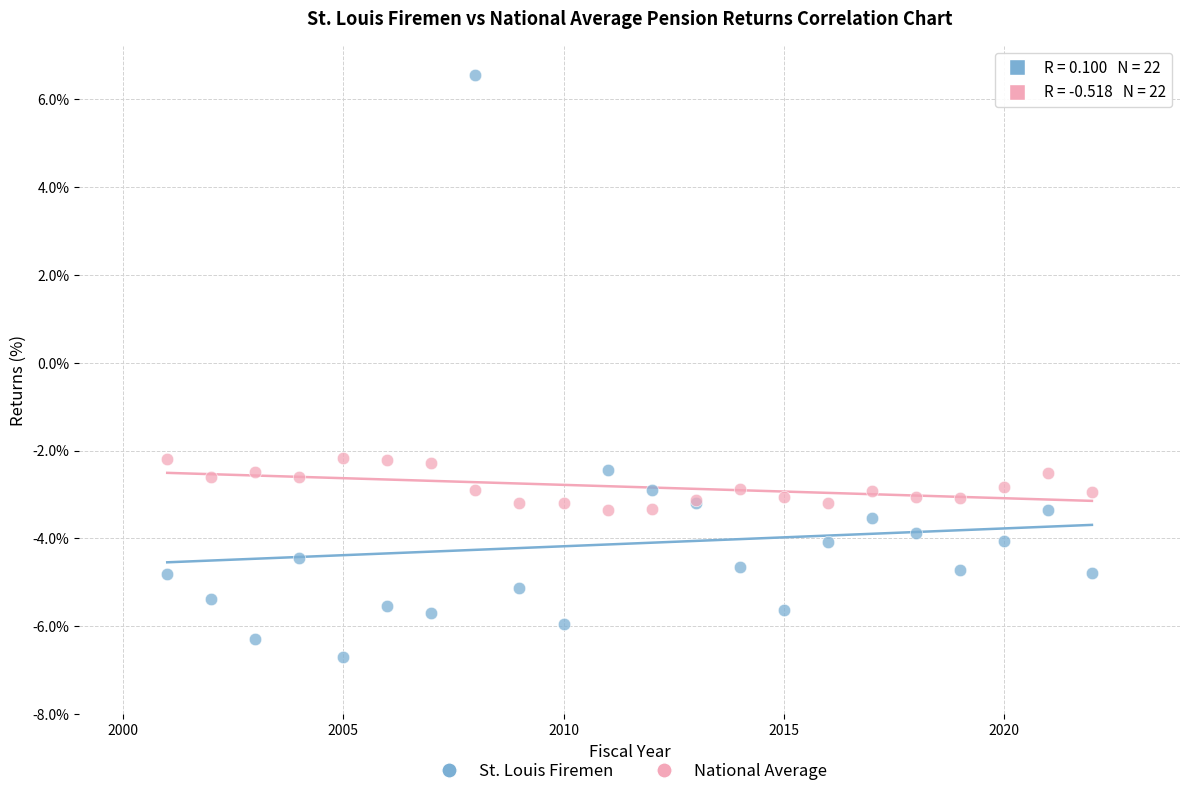

Which series contains the highest Y value?

St. Louis Firemen